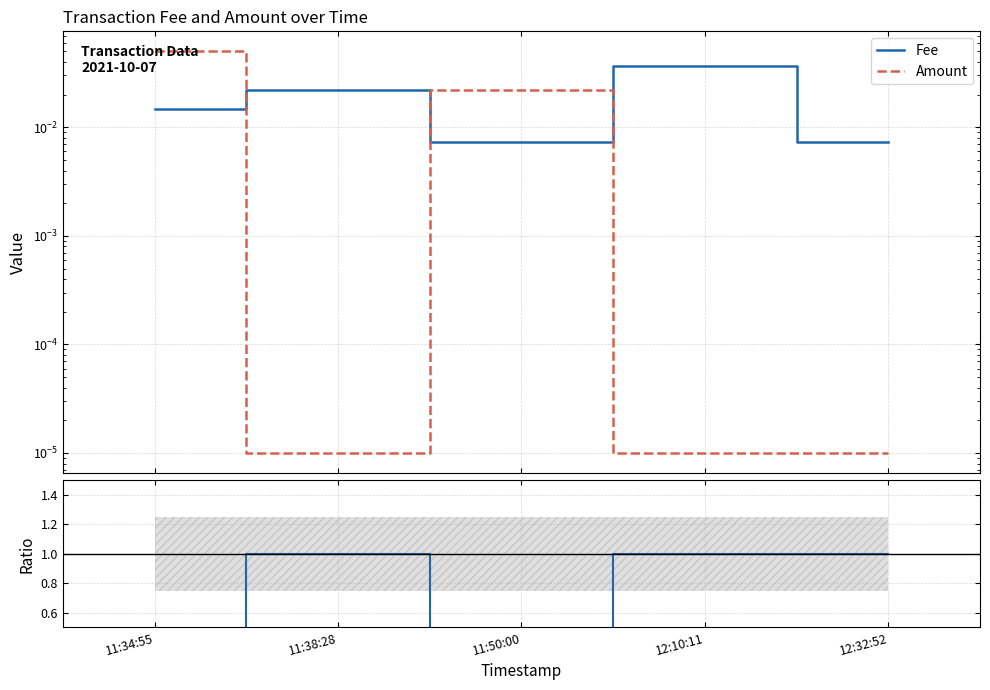

The Fee/Amount ratio series shows 1.0 at 12:10:11. True or false?

True